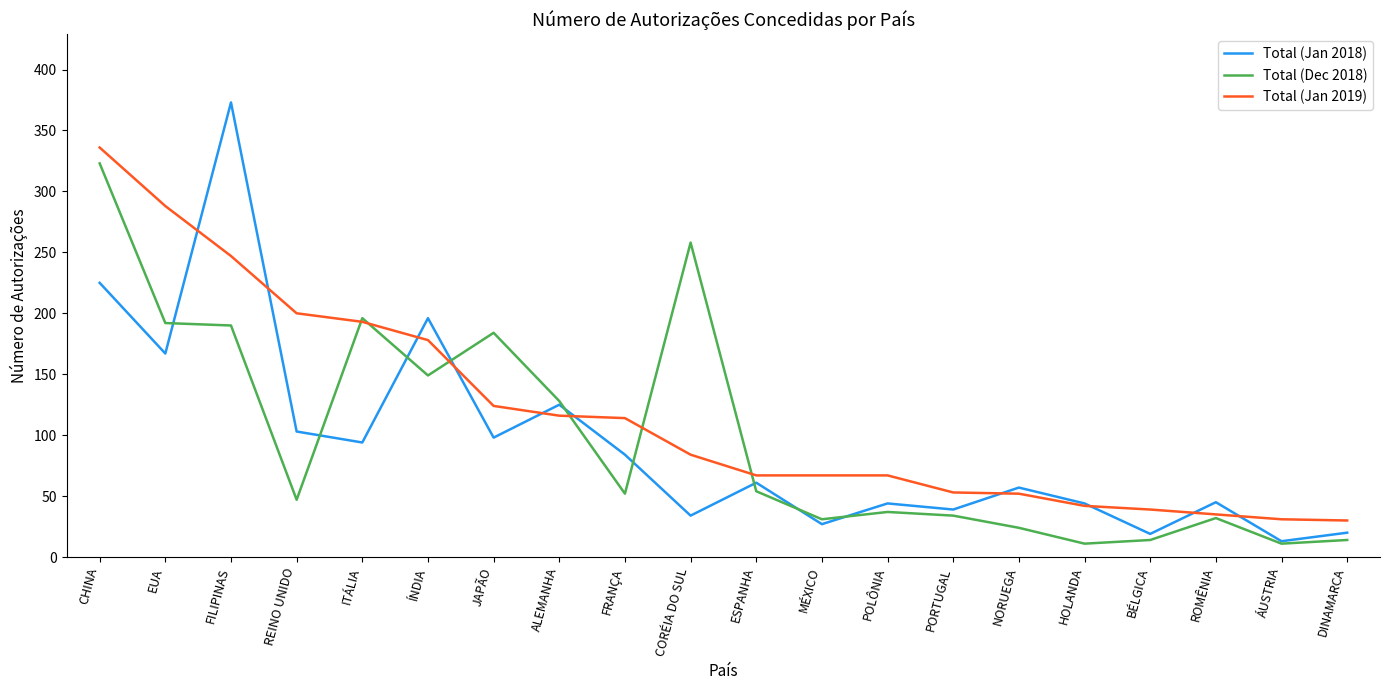

In Total (Dec 2018), how many points are lower than both neighbors (excluding endpoints)?

6